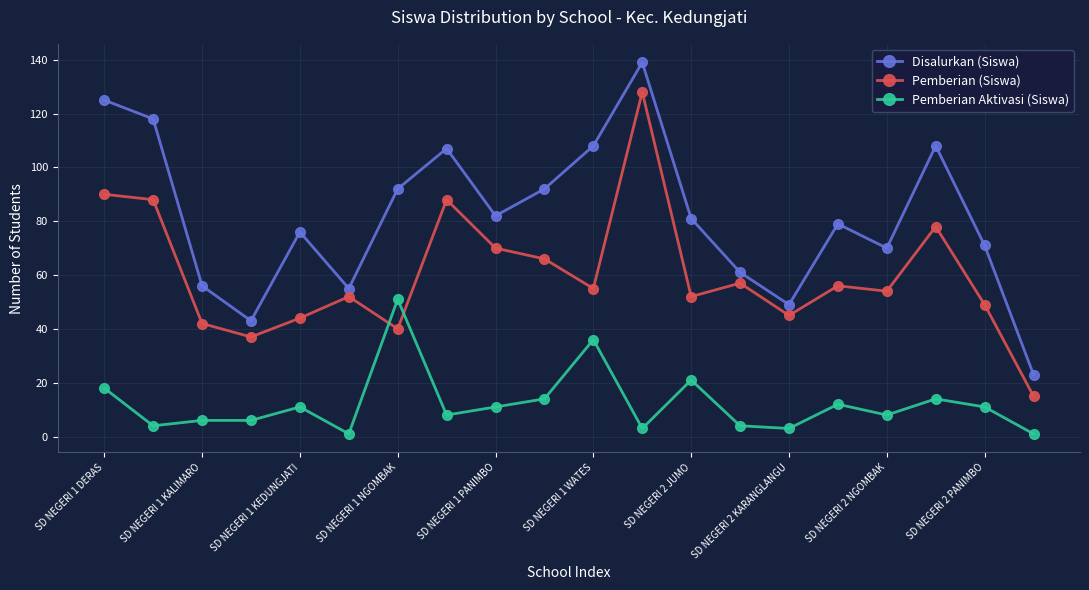

Which series has the largest total across all categories?

Disalurkan (Siswa)